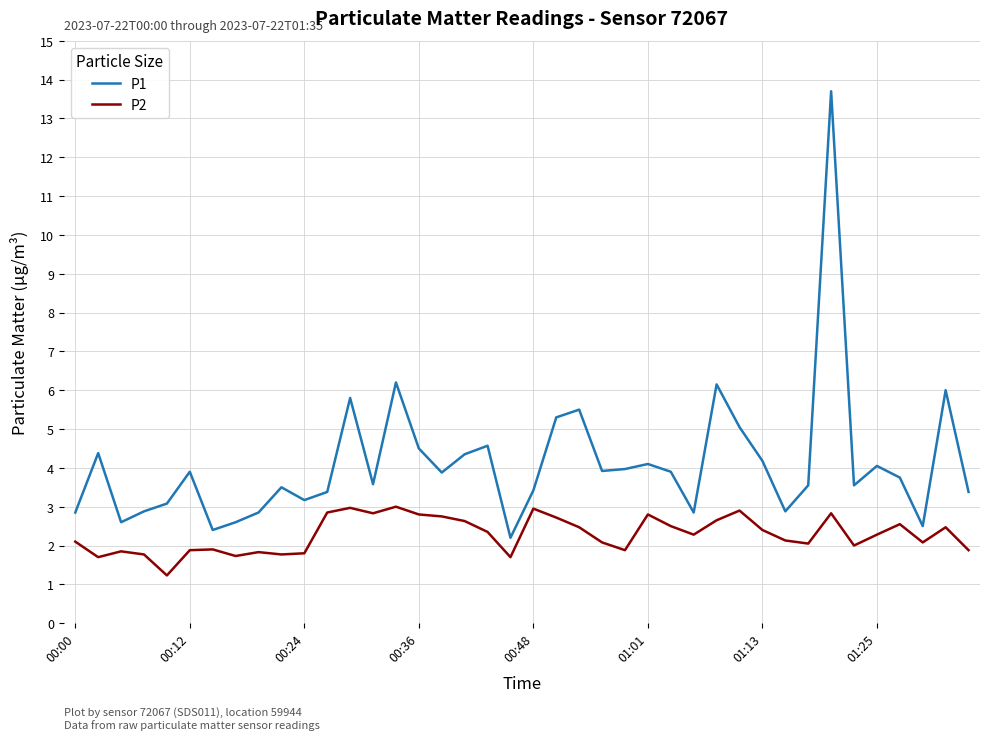

What is the maximum value shown in the chart?

13.7